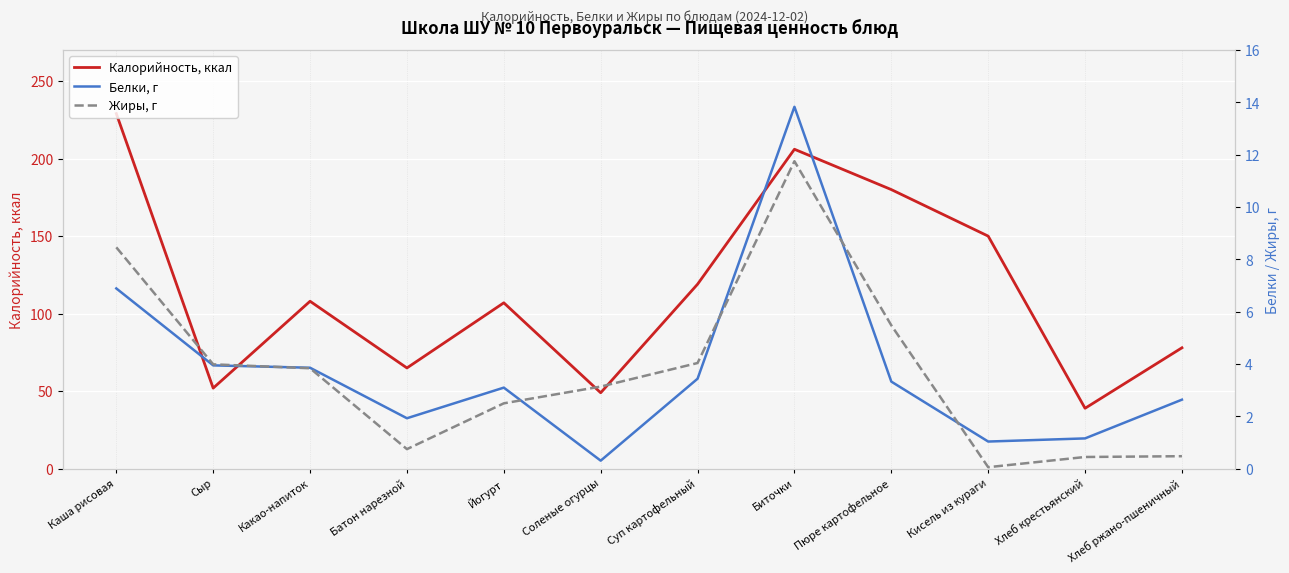

What is the maximum value for Белки, г?

13.8